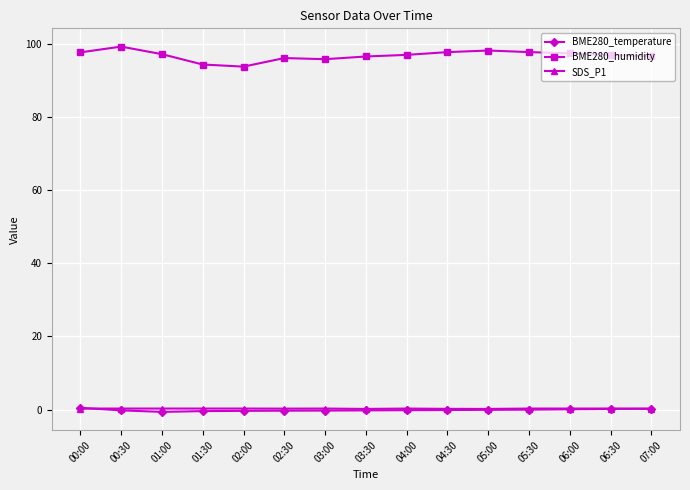

Is the value of BME280_humidity at 03:00 greater than the value of SDS_P1 at 04:00?

Yes